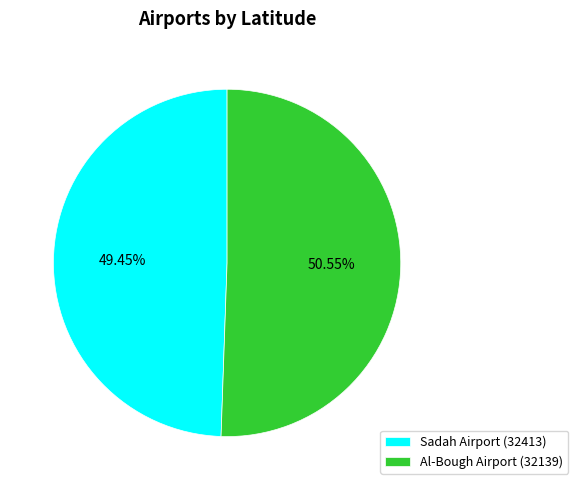

How many slices are in this pie chart?

2